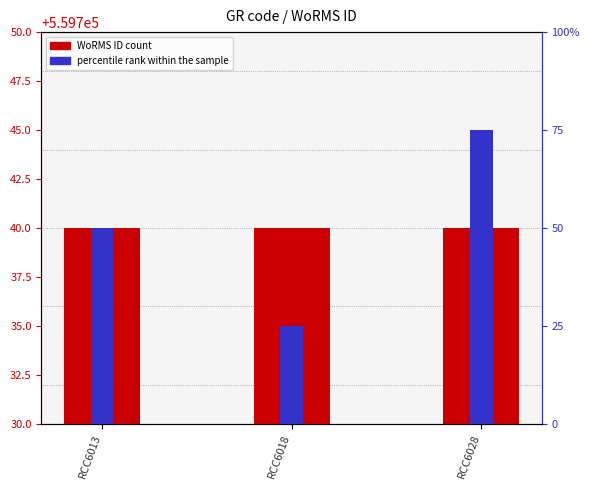

How many data points in percentile rank within the sample are above 50?

1